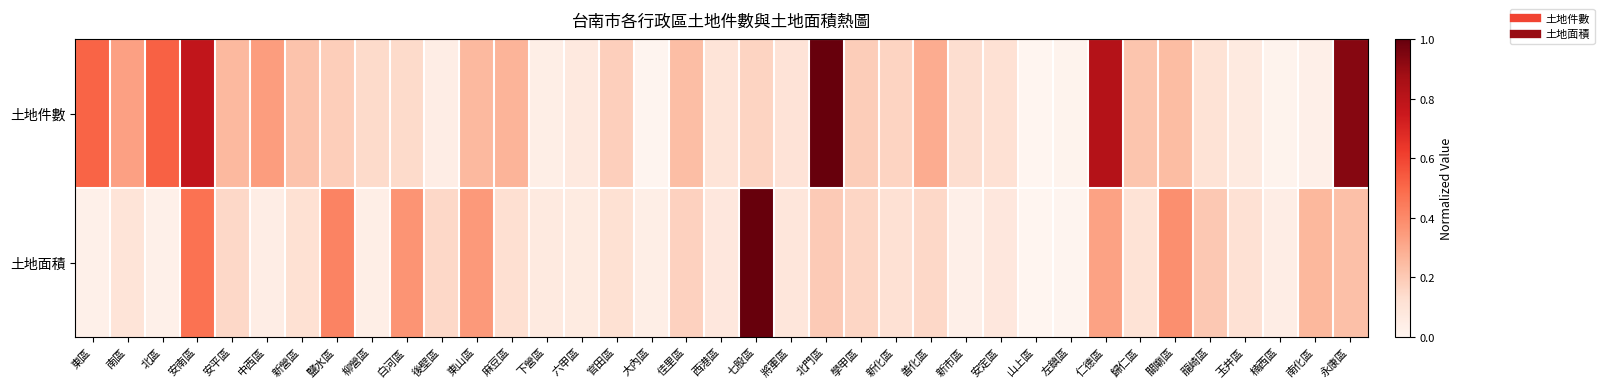

Reading left to right, transcribe all the data shown in this chart.

土地件數: 東區=0.5	南區=0.3	北區=0.5	安南區=0.8	安平區=0.3	中西區=0.3	新營區=0.2	鹽水區=0.2	柳營區=0.1	白河區=0.1	後壁區=0.0	東山區=0.3	麻豆區=0.3	下營區=0.0	六甲區=0.1	官田區=0.2	大內區=0.0	佳里區=0.2	西港區=0.1	七股區=0.2	將軍區=0.1	北門區=1.0	學甲區=0.2	新化區=0.2	善化區=0.3	新市區=0.1	安定區=0.1	山上區=0.0	左鎮區=0.0	仁德區=0.8	歸仁區=0.2	關廟區=0.2	龍崎區=0.1	玉井區=0.1	楠西區=0.0	南化區=0.0	永康區=0.9
土地面積: 東區=0.0	南區=0.1	北區=0.0	安南區=0.5	安平區=0.1	中西區=0.0	新營區=0.1	鹽水區=0.4	柳營區=0.0	白河區=0.4	後壁區=0.1	東山區=0.4	麻豆區=0.1	下營區=0.1	六甲區=0.1	官田區=0.1	大內區=0.0	佳里區=0.2	西港區=0.1	七股區=1.0	將軍區=0.1	北門區=0.2	學甲區=0.2	新化區=0.1	善化區=0.1	新市區=0.0	安定區=0.1	山上區=0.0	左鎮區=0.0	仁德區=0.3	歸仁區=0.1	關廟區=0.4	龍崎區=0.2	玉井區=0.1	楠西區=0.0	南化區=0.3	永康區=0.2